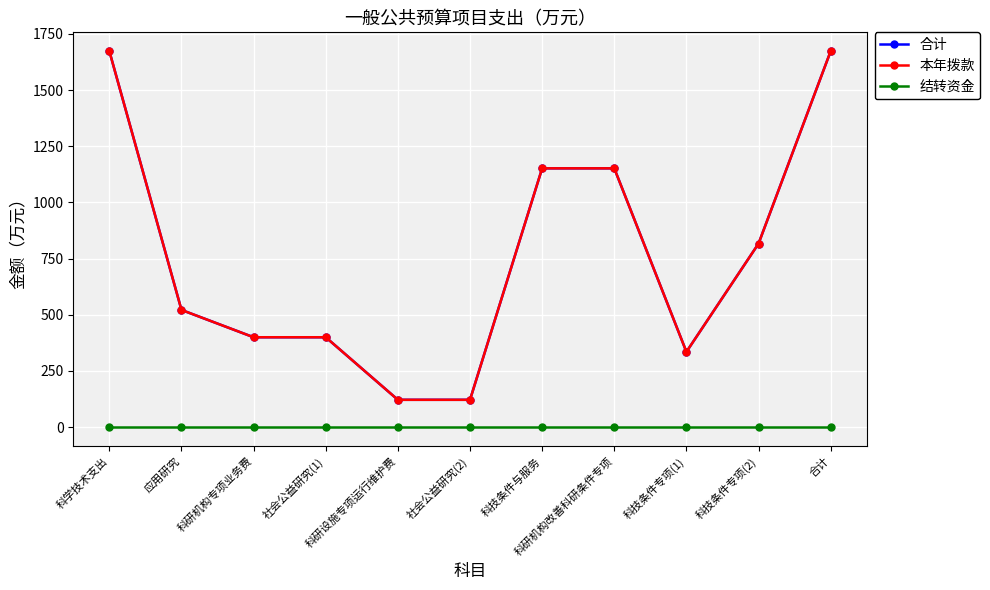

Is this an area chart (filled region under the line)?

No